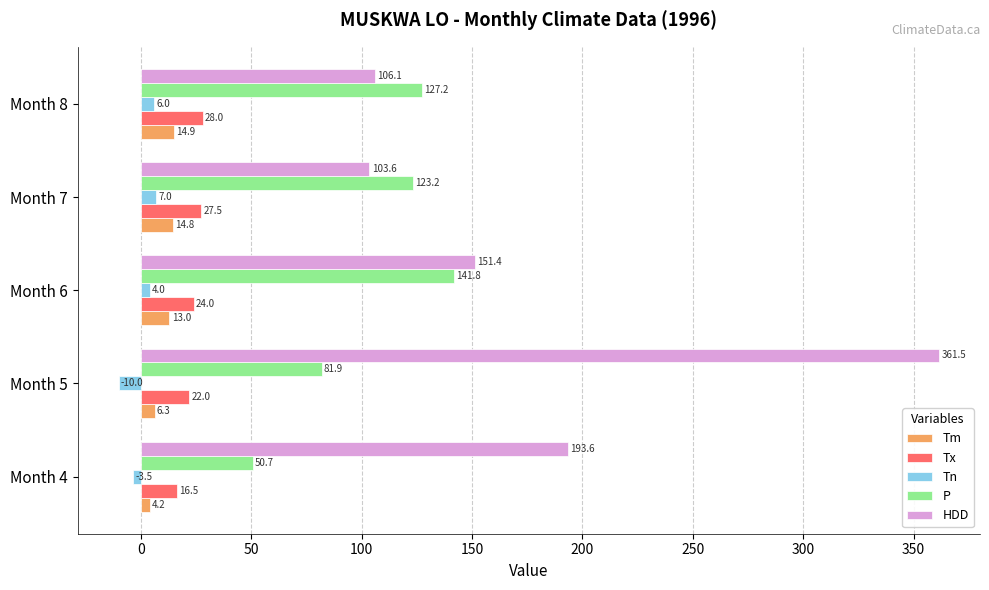

What is the difference between the HDD values at Month 5 and Month 4?

167.9